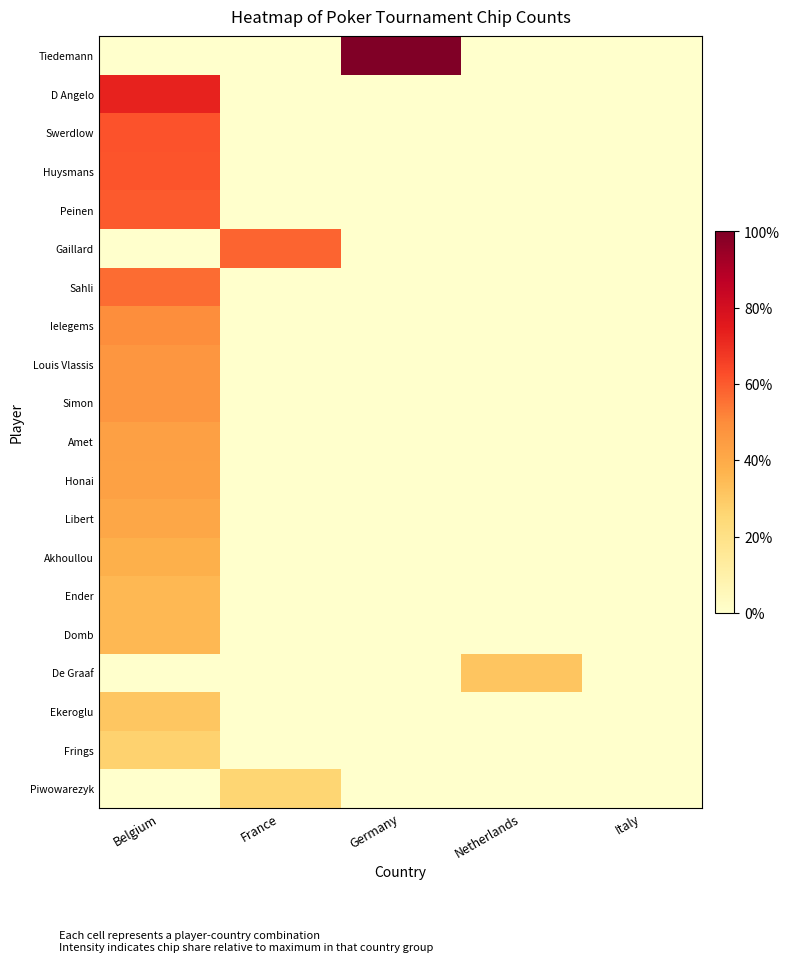

How many categories are shown in the chart?

5